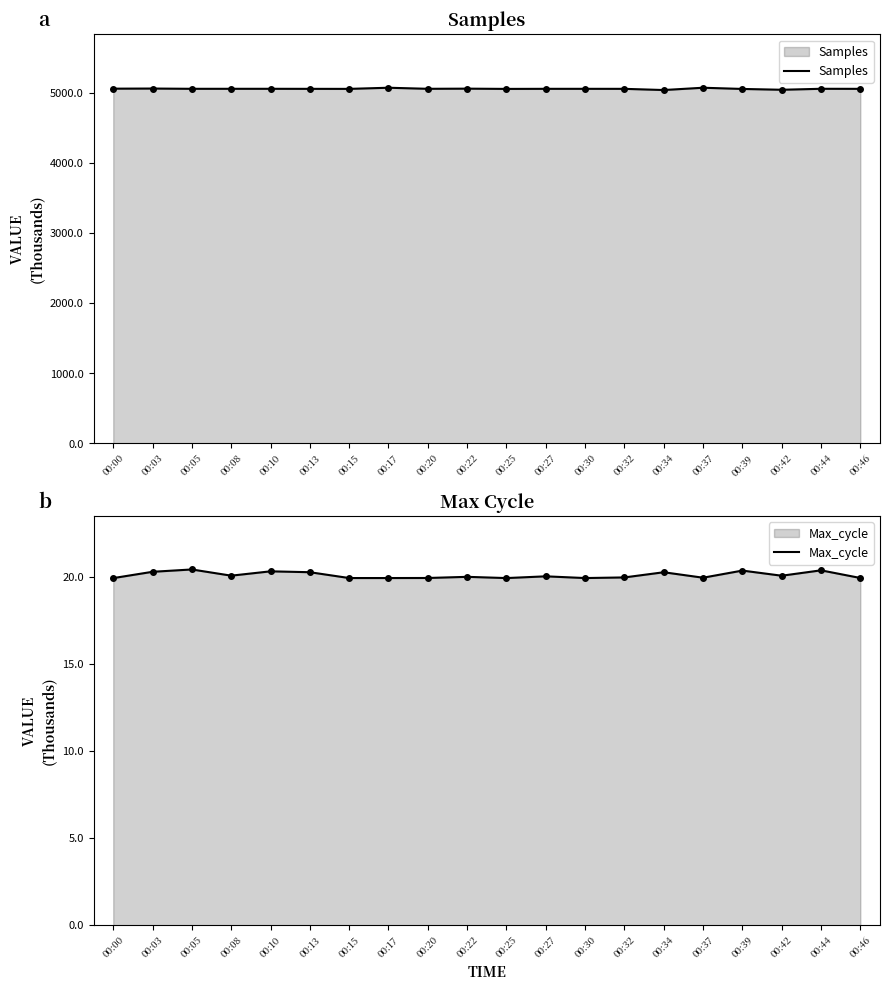

The Max_cycle series shows 20.3 at 00:10. True or false?

True